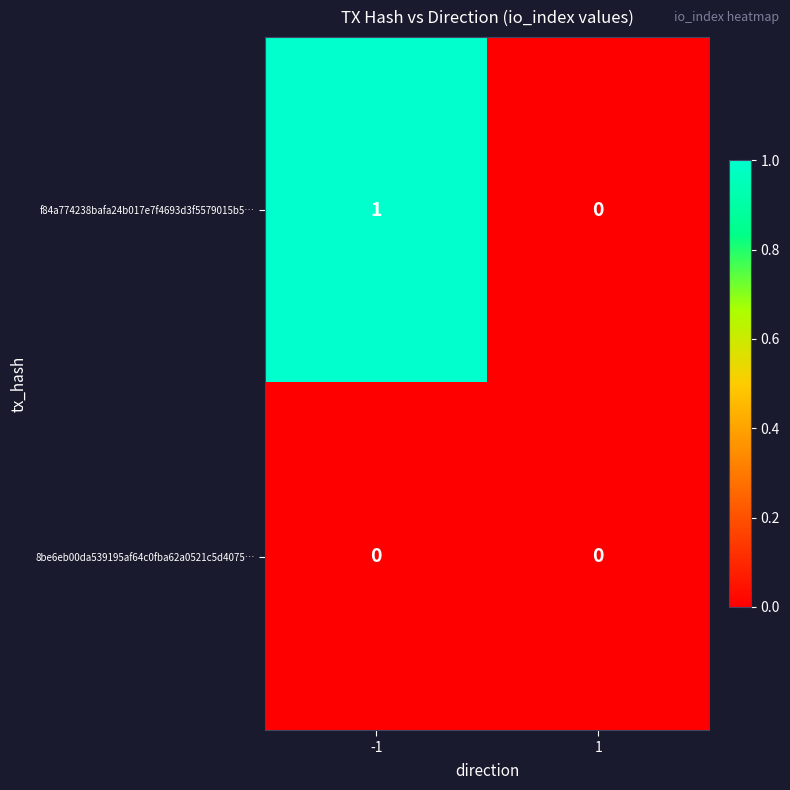

What is the maximum value shown in the chart?

1